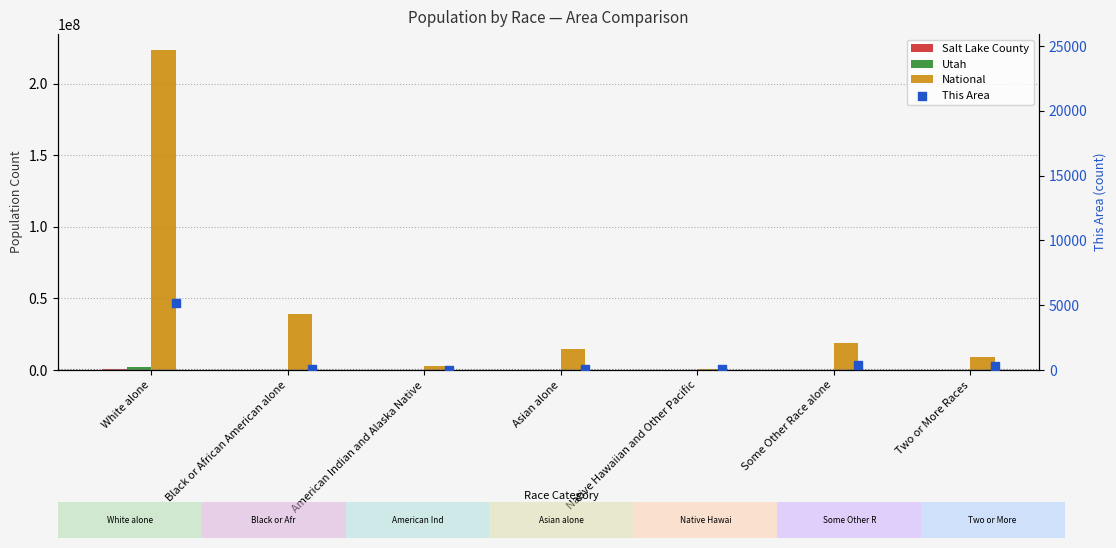

Which series reaches the maximum Y coordinate?

National